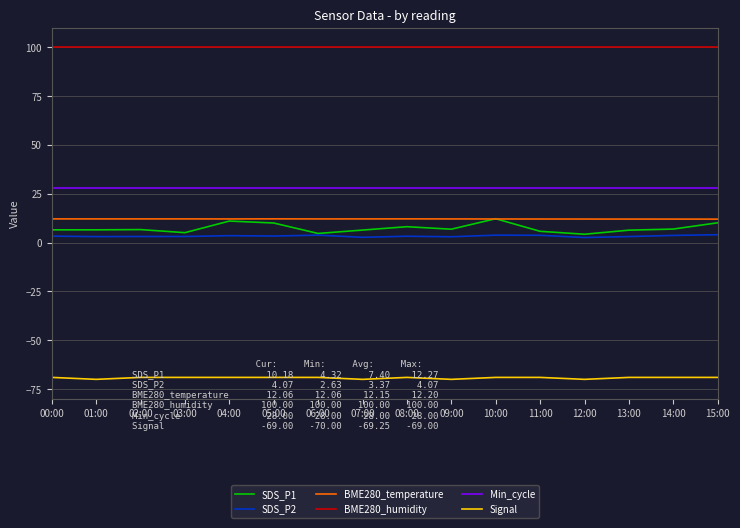

Which series has the largest total across all categories?

BME280_humidity